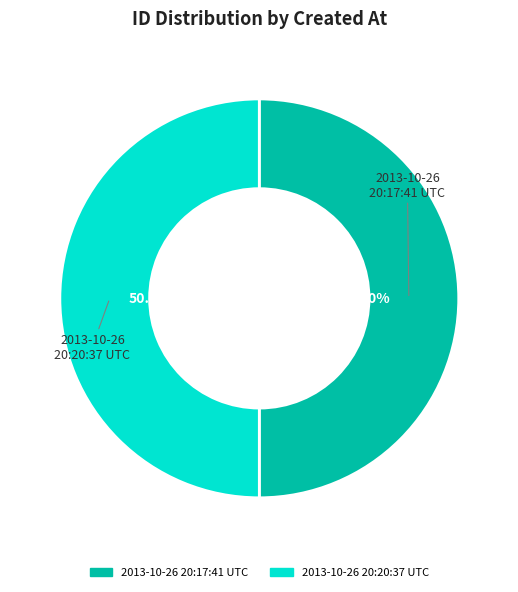

To the nearest percent, what portion does 2013-10-26 20:17:41 UTC represent?

50%